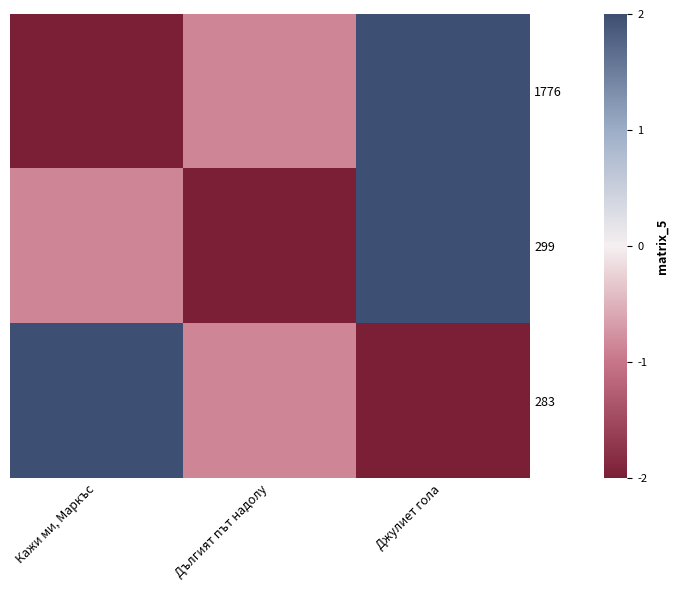

How many distinct data groups are displayed?

3